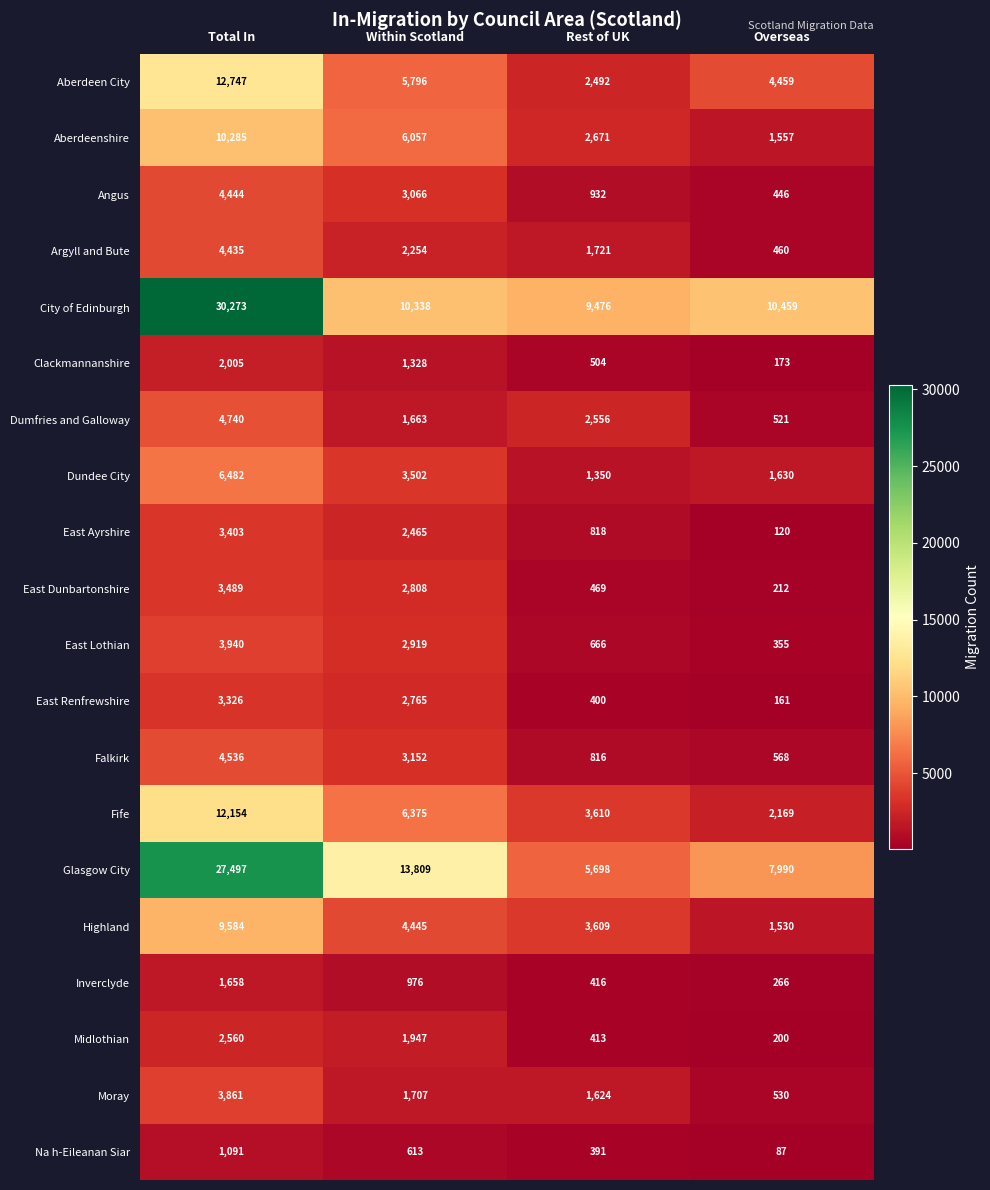

Is the value of Glasgow City at Rest of UK greater than the value of Midlothian at Within Scotland?

Yes